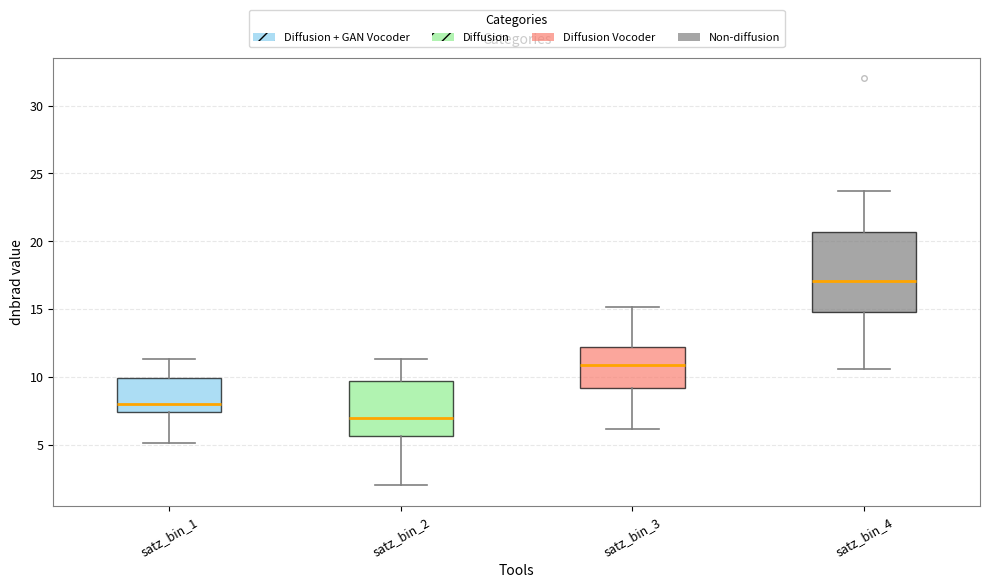

Reading left to right, read every box against the y-axis: the position of its median line, the range the box covers, and the ends of its whiskers. The values are not printed on the chart, so give them approximately, as read against the axis.

satz_bin_1: median 8.0, box 7.5 to 10.0, whiskers 5.0 to 11.5
satz_bin_2: median 7.0, box 5.5 to 9.5, whiskers 2.0 to 11.5
satz_bin_3: median 11.0, box 9.0 to 12.0, whiskers 6.0 to 15.0
satz_bin_4: median 17.0, box 15.0 to 20.5, whiskers 10.5 to 23.5